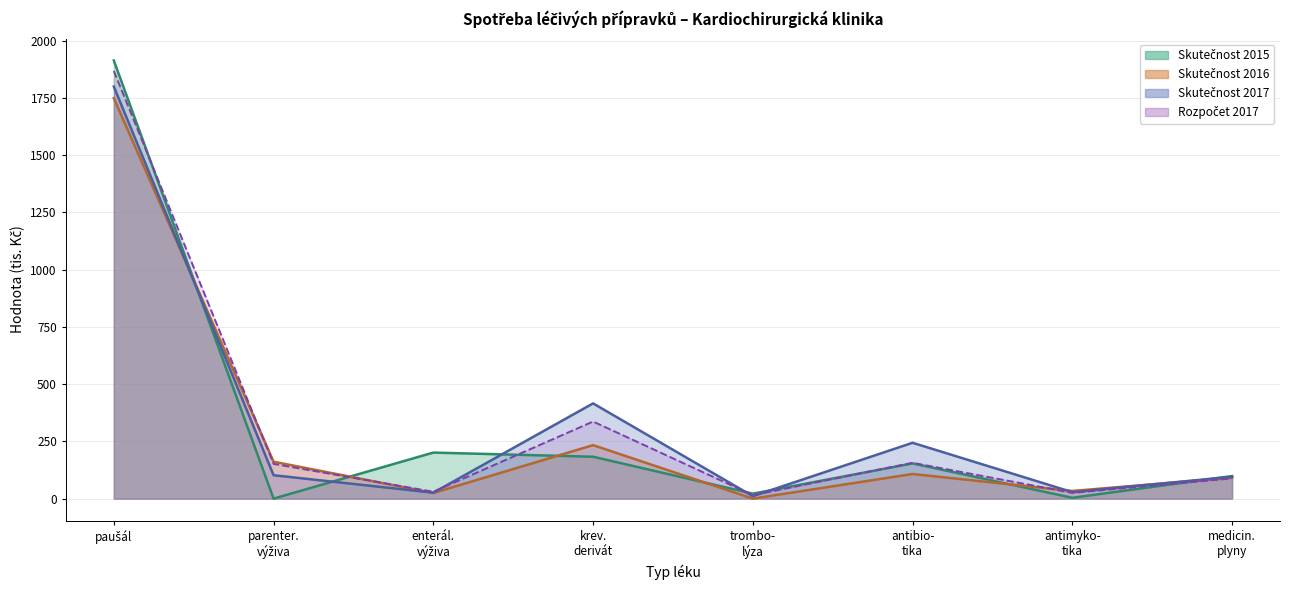

What is the total value across all series at krev. derivát?

1169.1